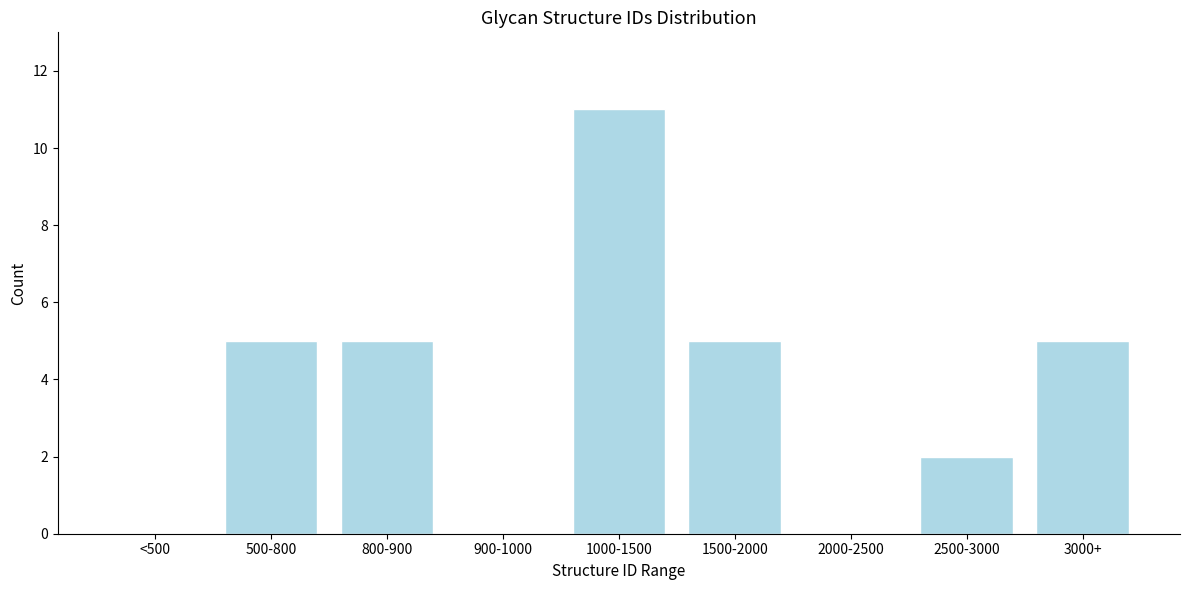

Reading left to right, transcribe all the data shown in this chart.

<500=0	500-800=5	800-900=5	900-1000=0	1000-1500=11	1500-2000=5	2000-2500=0	2500-3000=2	3000+=5